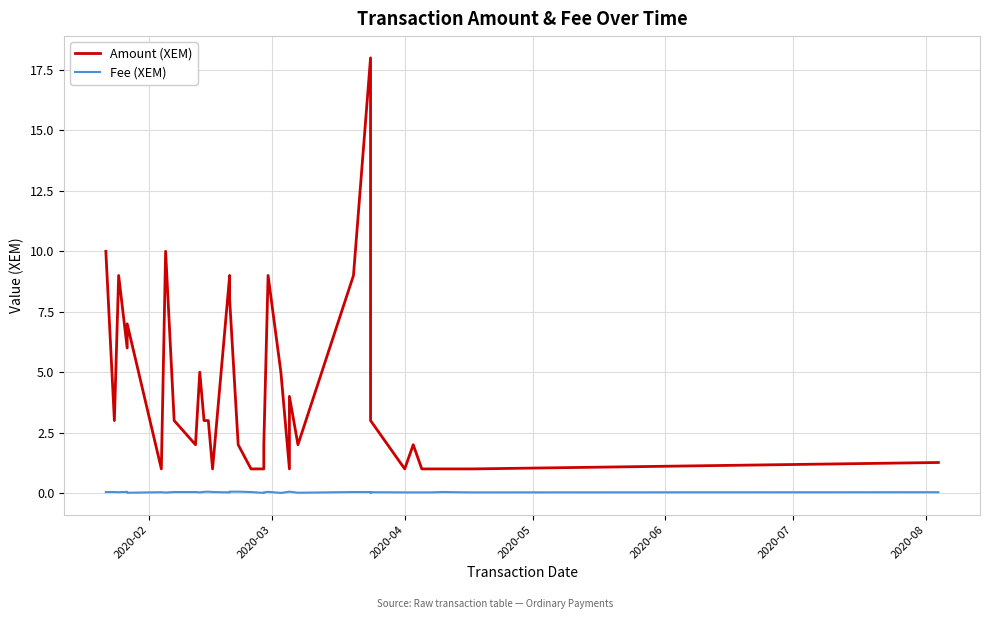

Rank the series at 2020-03 from highest to lowest value.

Amount (XEM), Fee (XEM)